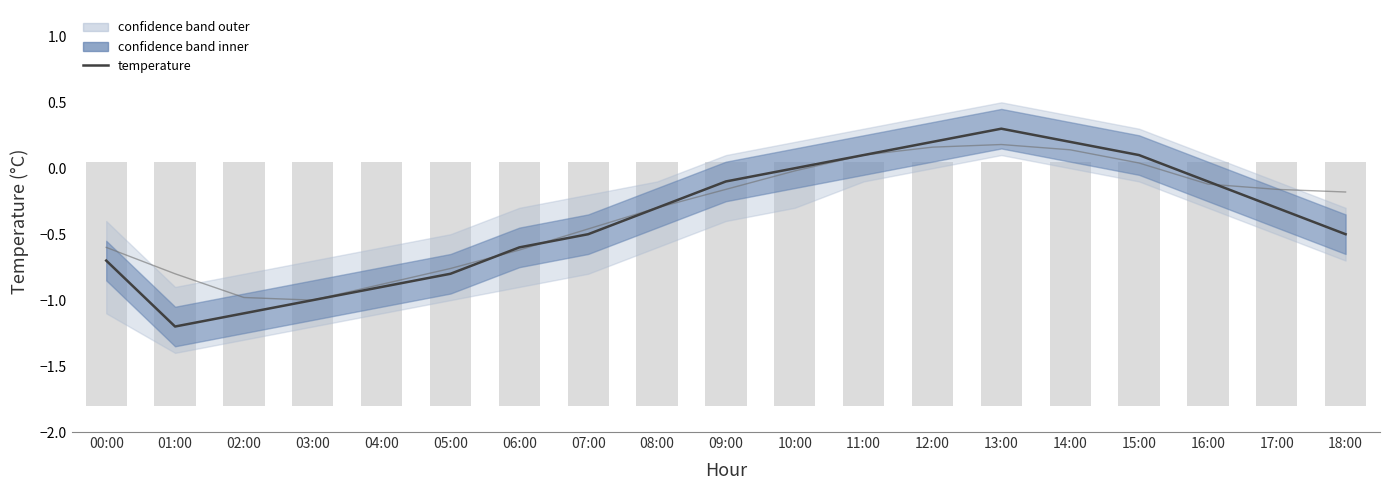

At which label is trend closest to 0?

10:00